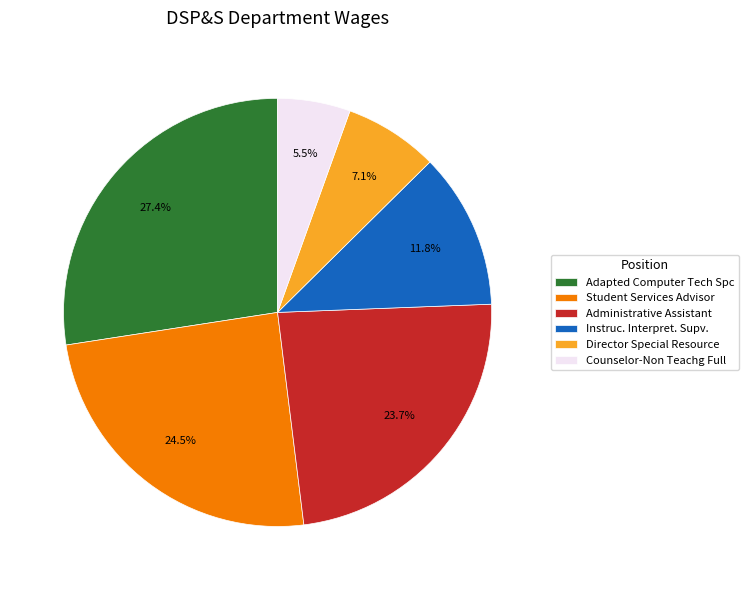

How much of the chart is everything except Counselor-Non Teachg Full?

94.5%